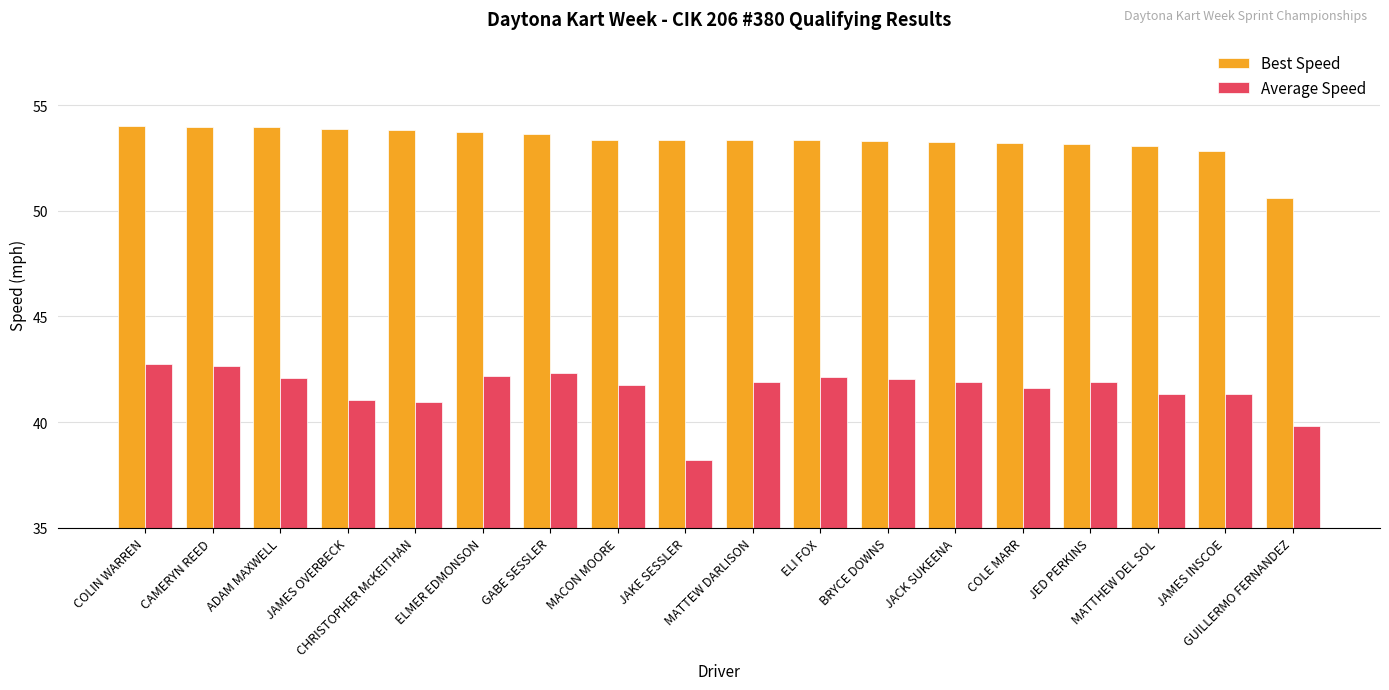

At how many categories does at least one series exceed 48?

18